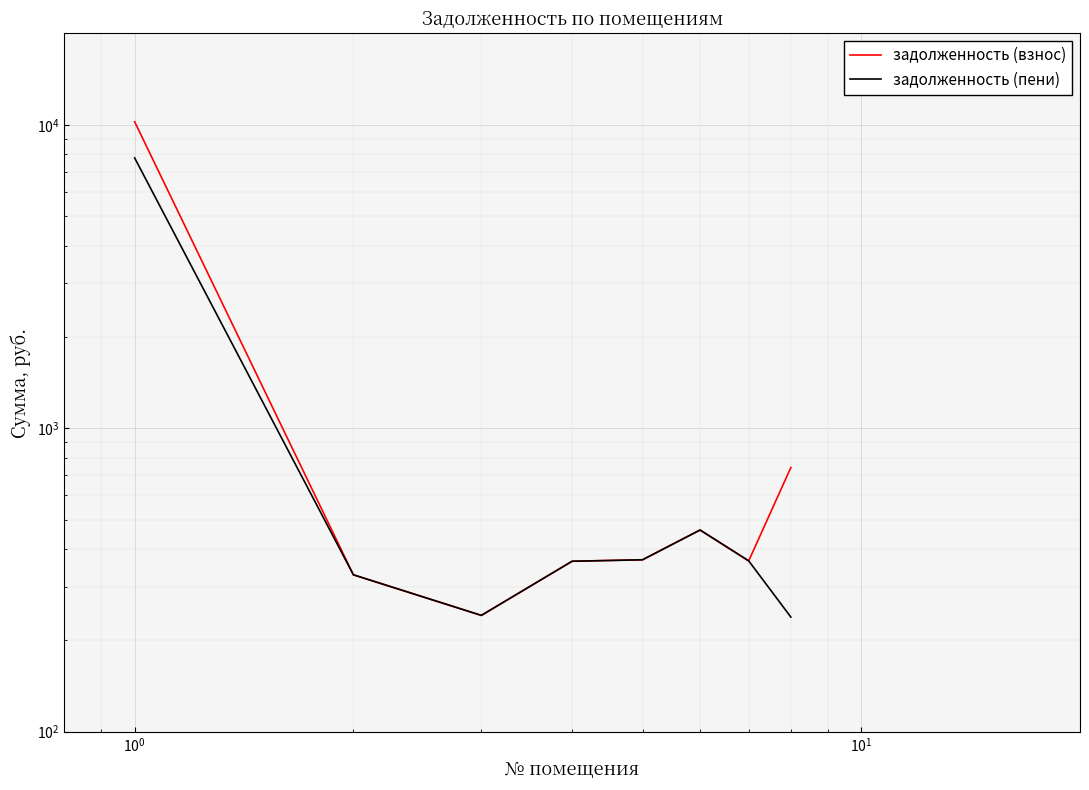

What are all the series names shown in the legend?

задолженность (взнос), задолженность (пени)